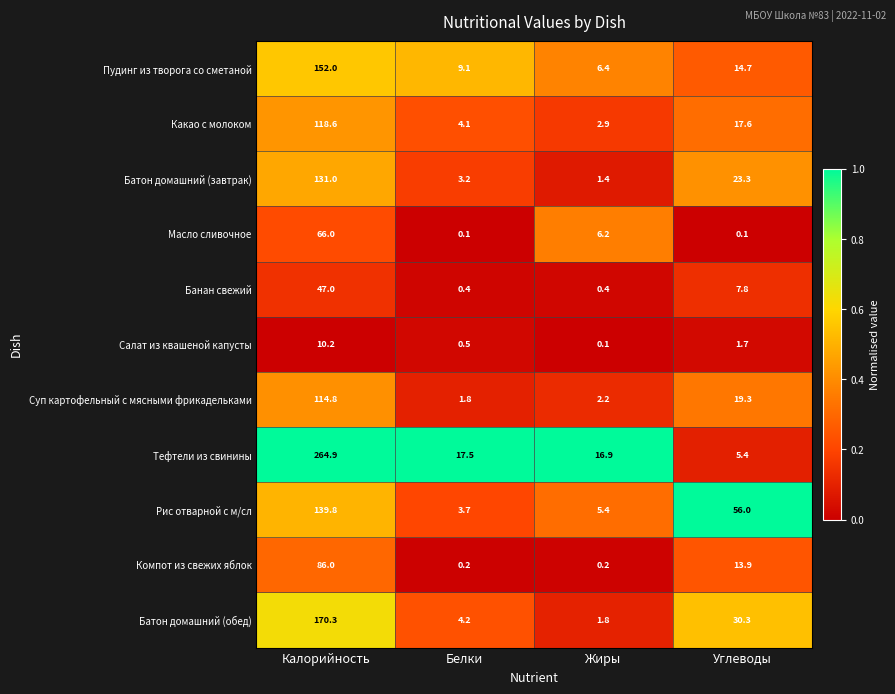

What is the total value across all series at Углеводы?

190.1